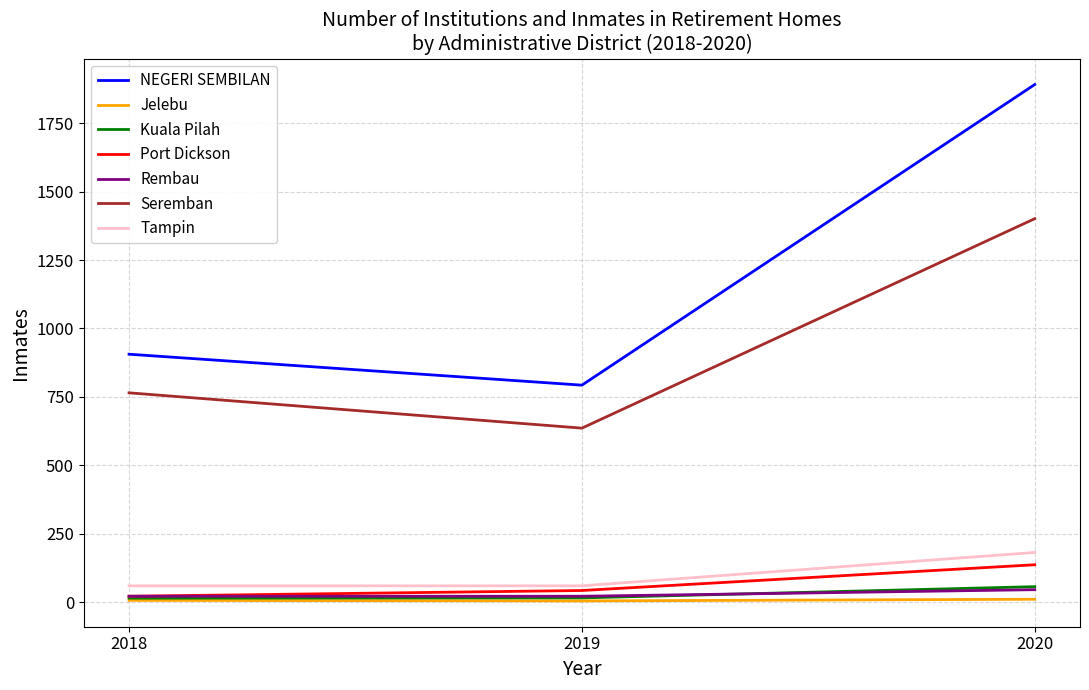

Which series has the largest range (max minus min)?

NEGERI SEMBILAN